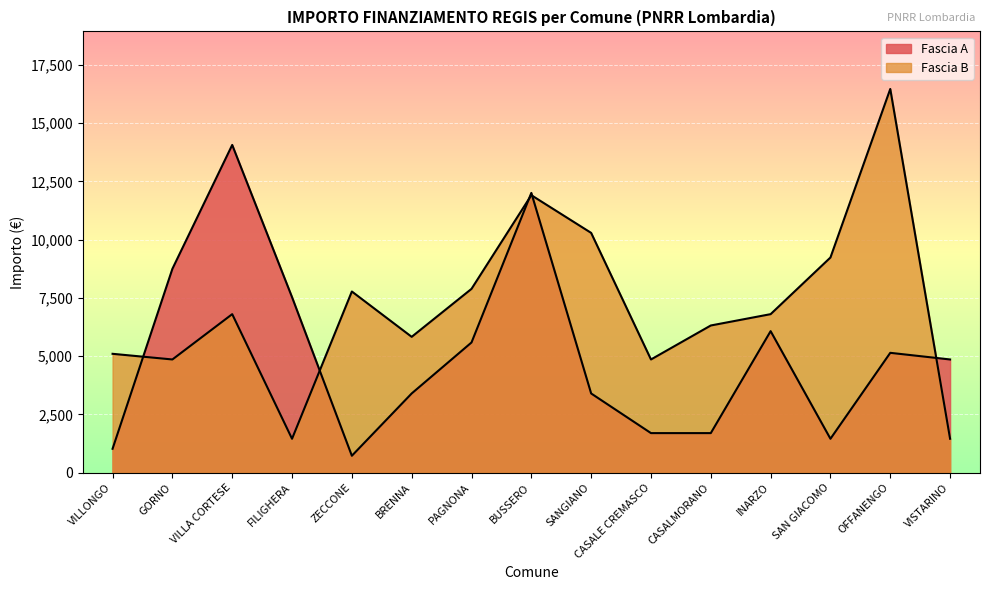

How many interior local valleys does the Fascia B series have?

4